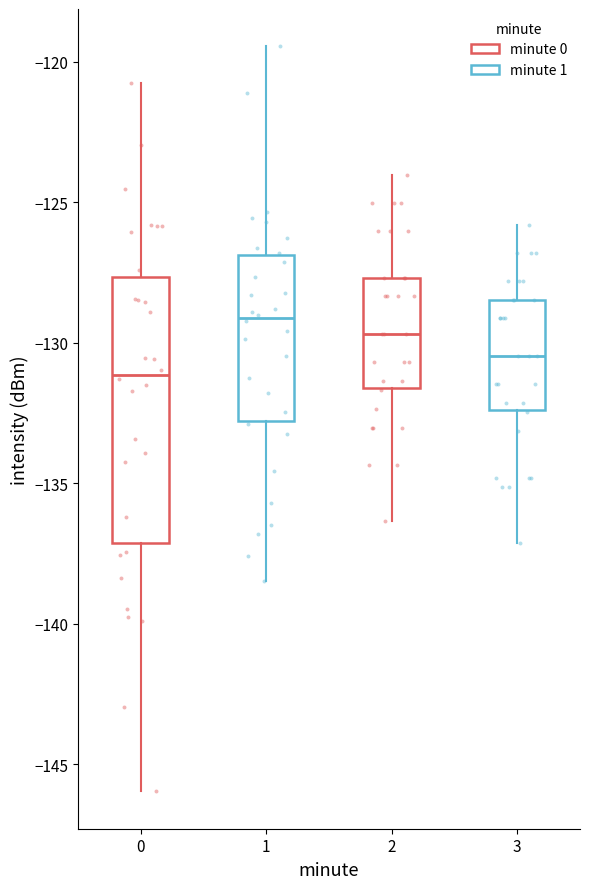

Where is the lower edge of the box at x = 1 on the y-axis? The values are not printed on the chart, so give them approximately, as read against the axis.

-133.0